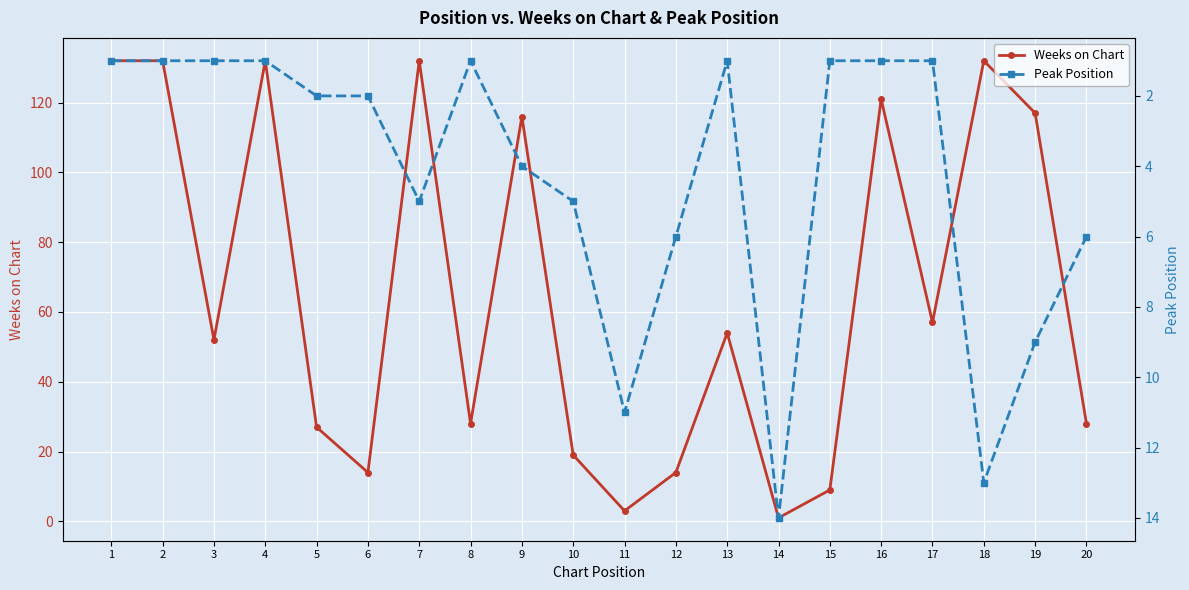

In Weeks on Chart, how many points are lower than both neighbors (excluding endpoints)?

6